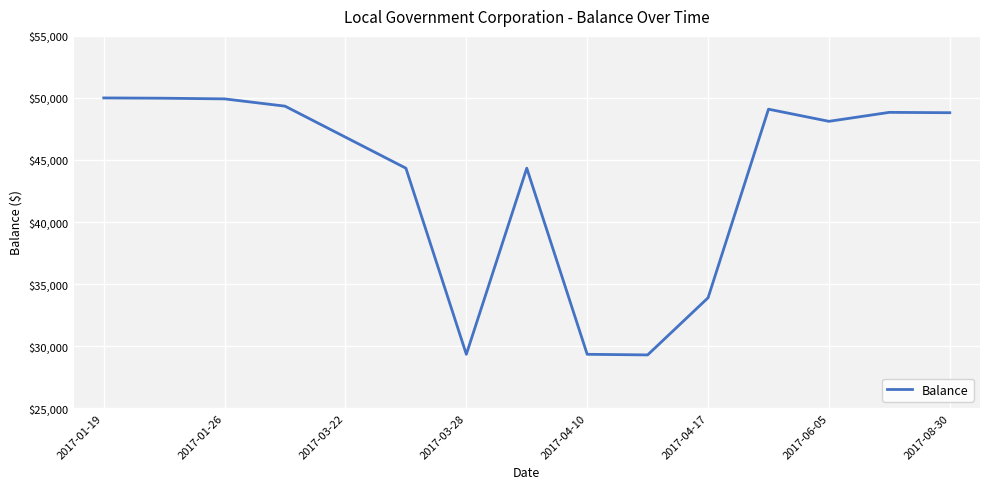

What is the minimum value shown in the chart?

29287.9